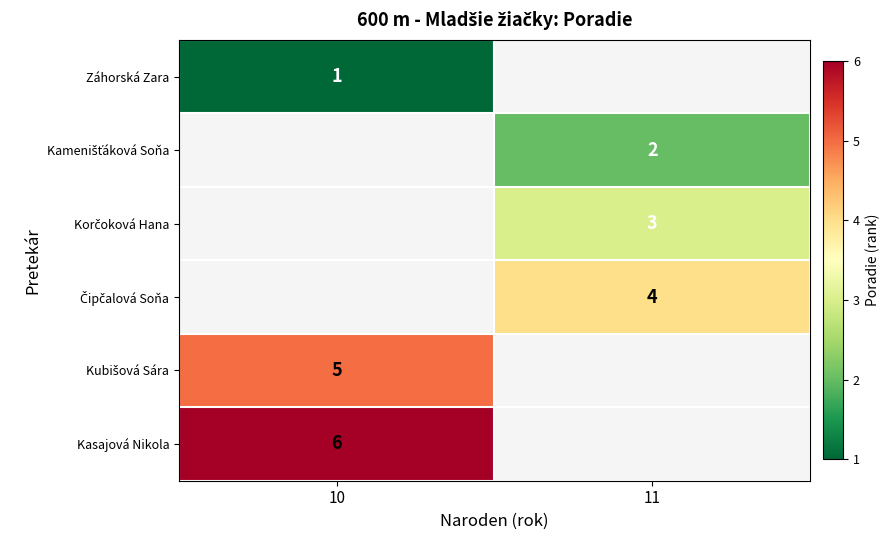

Between 11 and 10, which is larger?

10